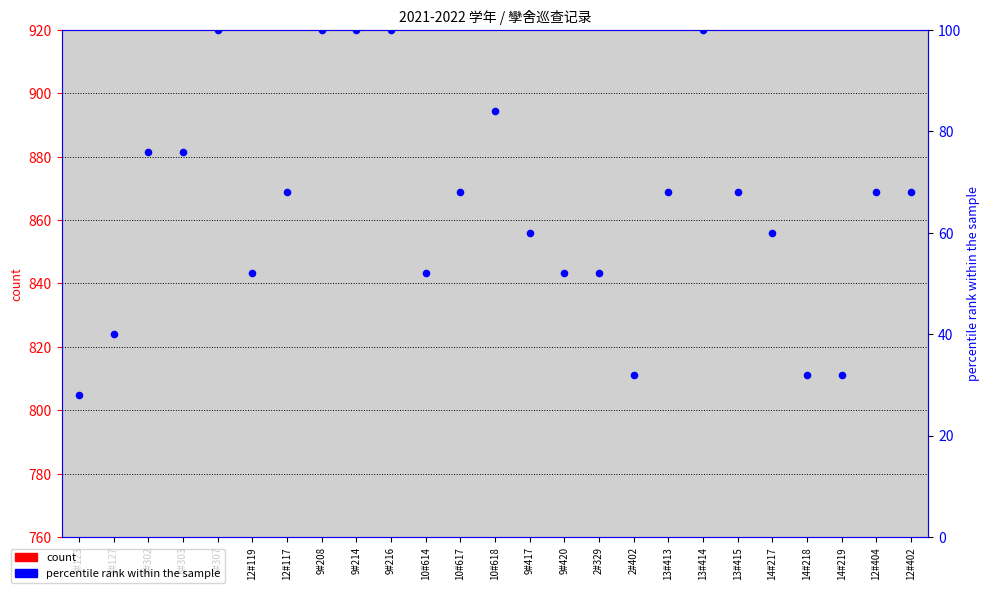

What is the total value across all series at 10#617?

-594